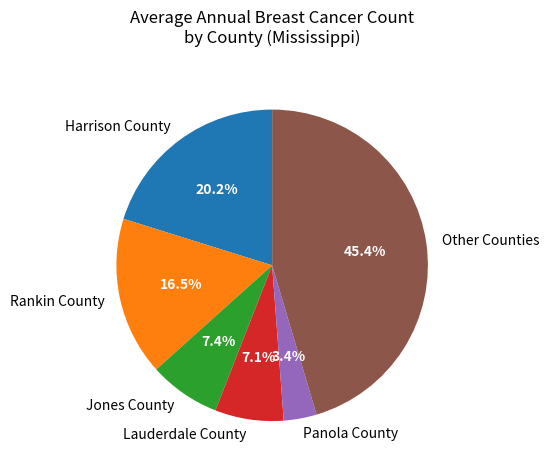

How many segments does this pie chart have?

6